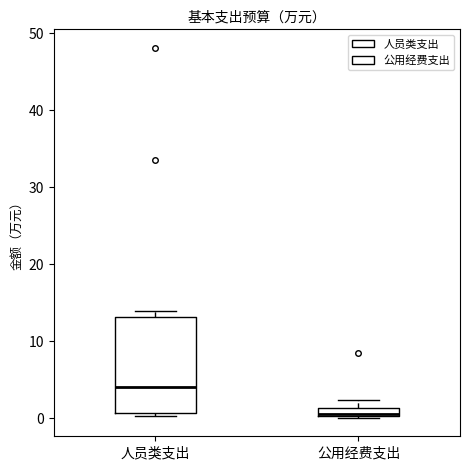

Which box is the tallest, from its lower edge to its upper edge?

人员类支出